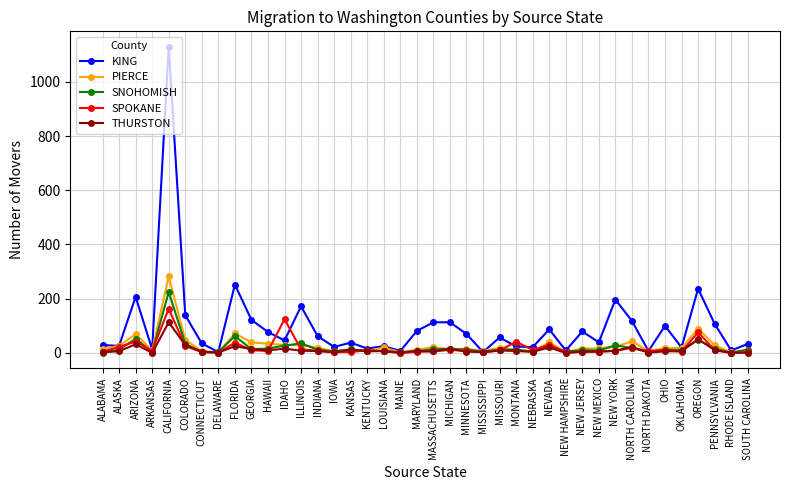

Does the chart display data point markers on the line(s)?

Yes